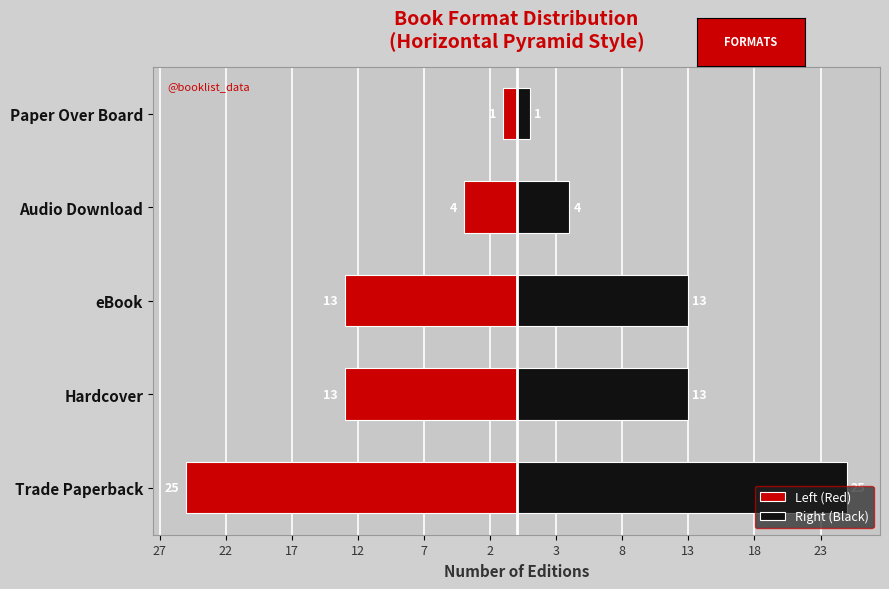

At how many categories does at least one series exceed -9?

5